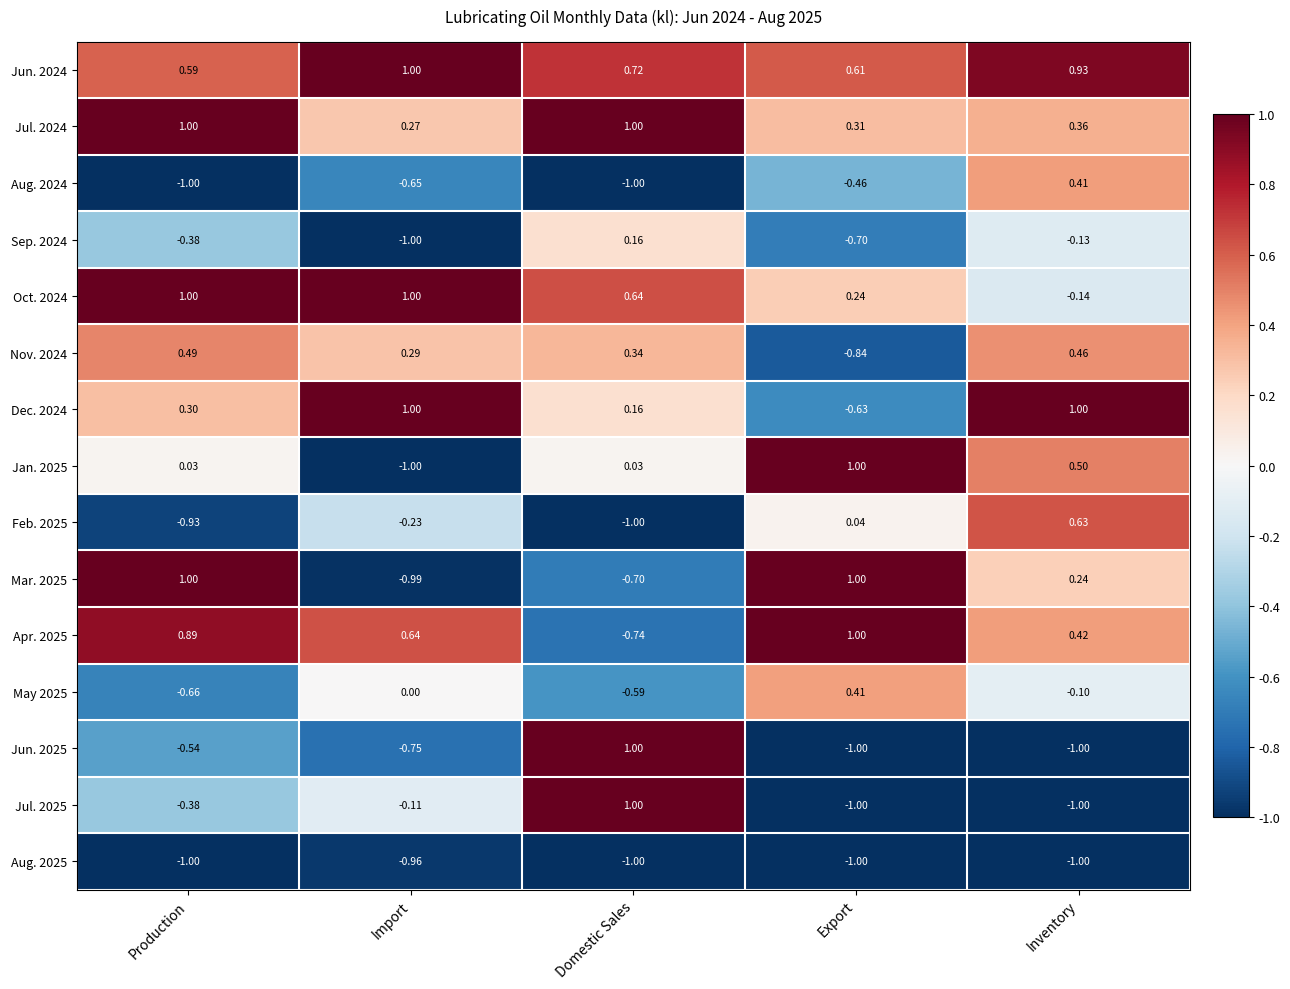

At which label is Nov. 2024 closest to 0?

Import